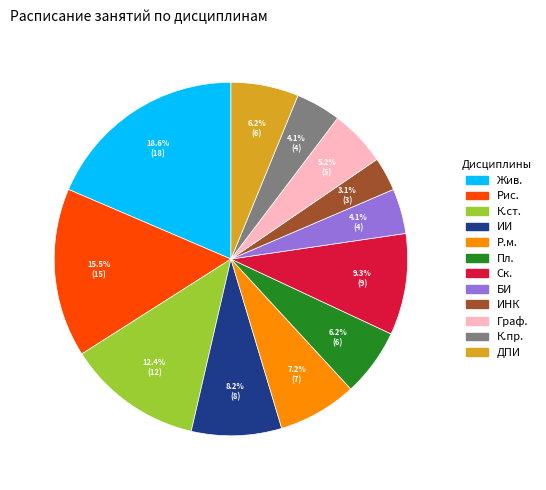

Is there any slice that represents more than half of the pie?

No